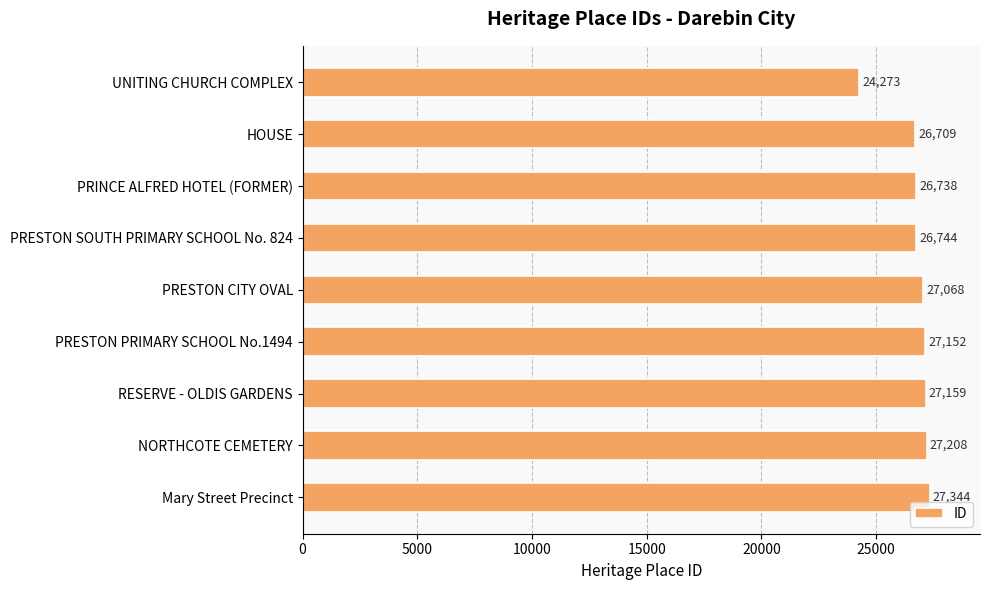

At which category does the chart reach its peak across all series?

Mary Street Precinct